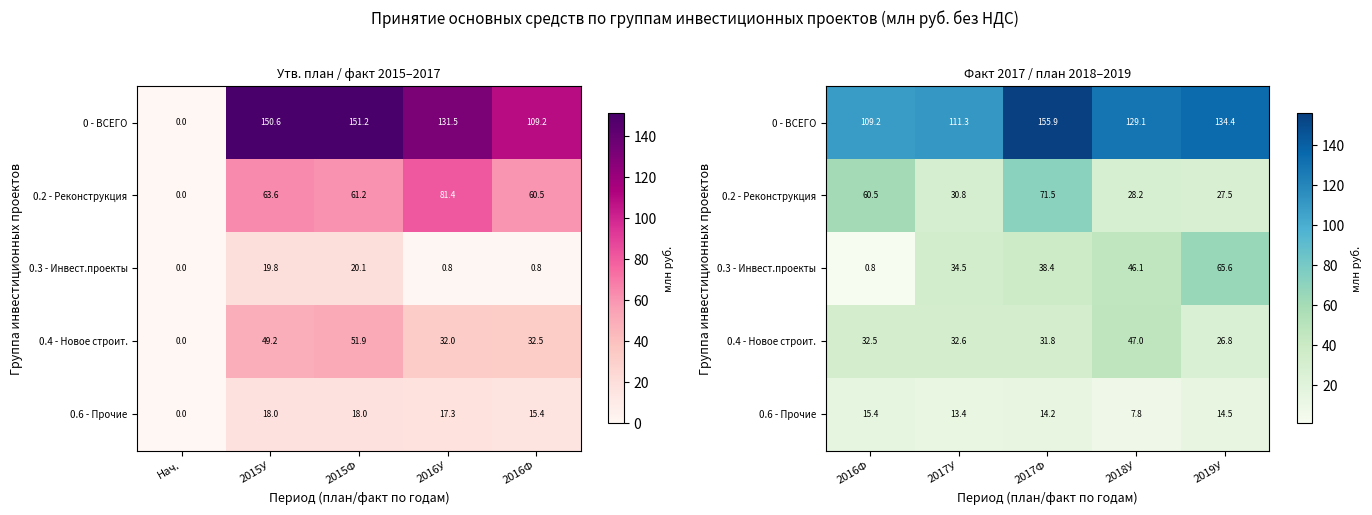

True or false: 0.6 - Прочие has a value of 22.6 at 2016Ф.

False